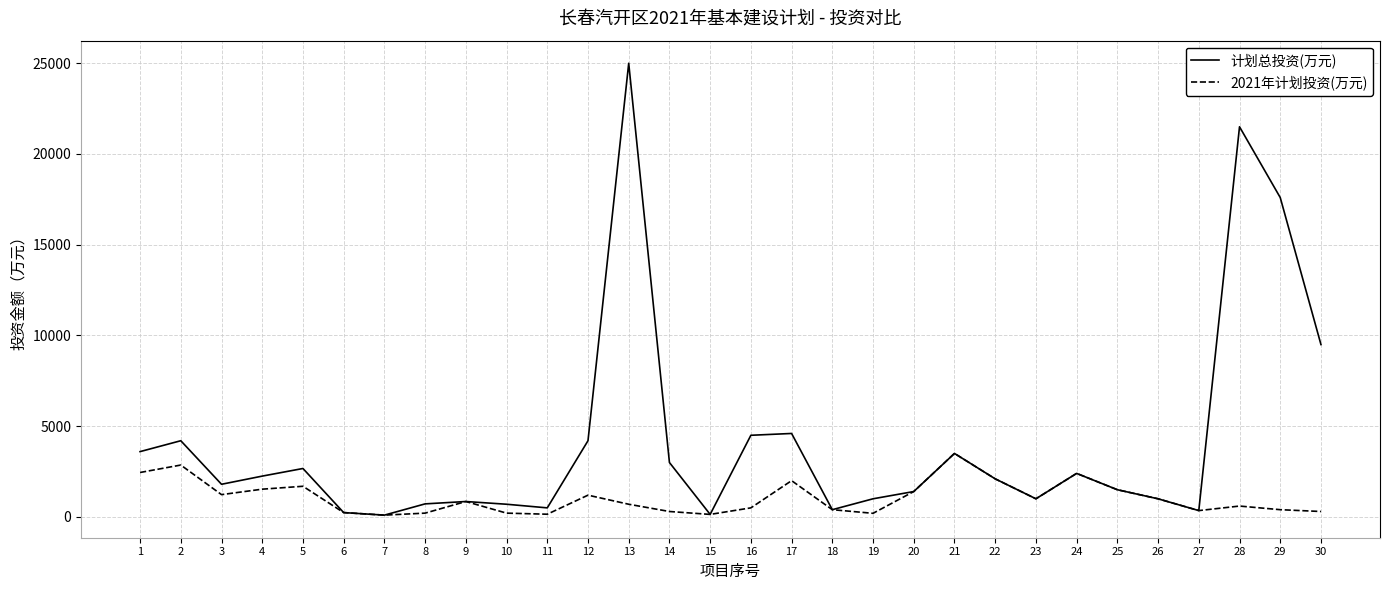

Which series has the widest spread of values?

计划总投资(万元)